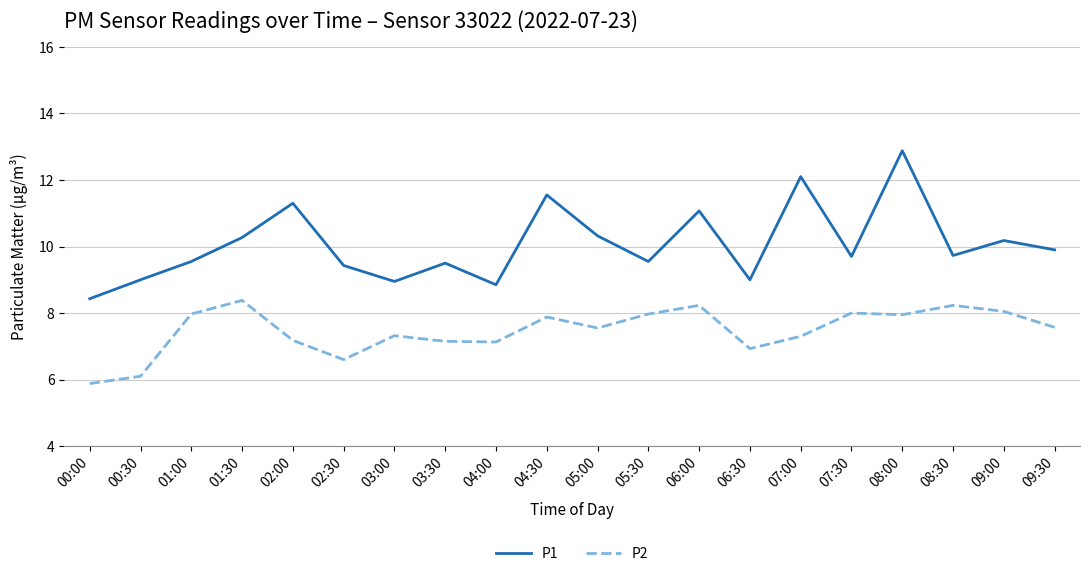

True or false: P2 and P1 cross at least once.

False